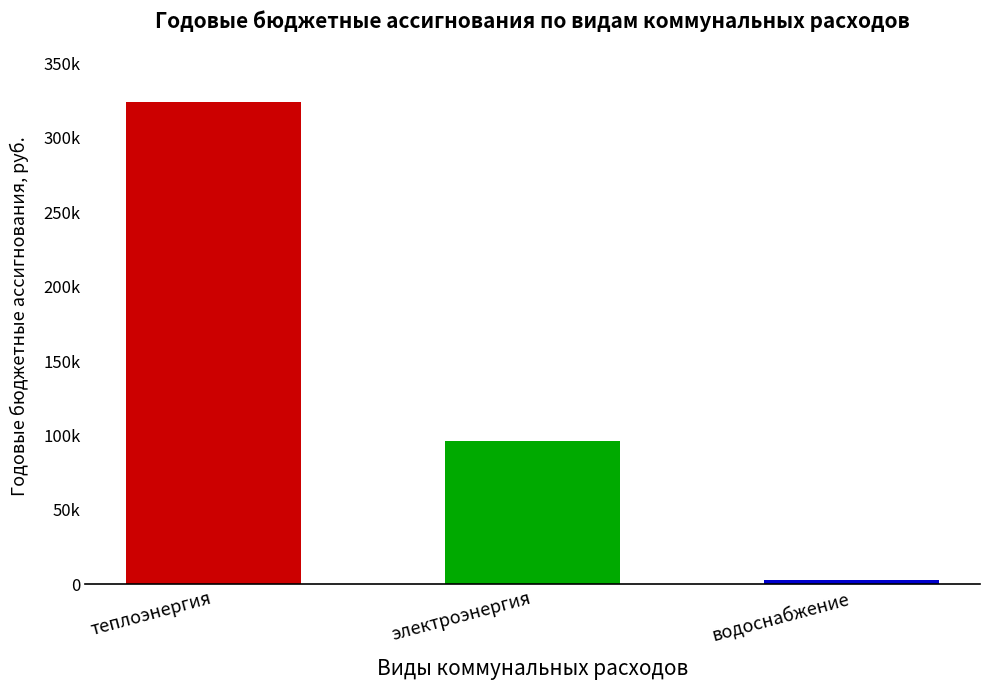

What is the label of the 1st bar from the left?

теплоэнергия